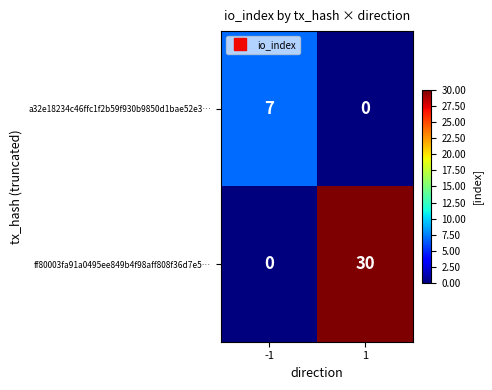

At how many categories does at least one series exceed 1?

2